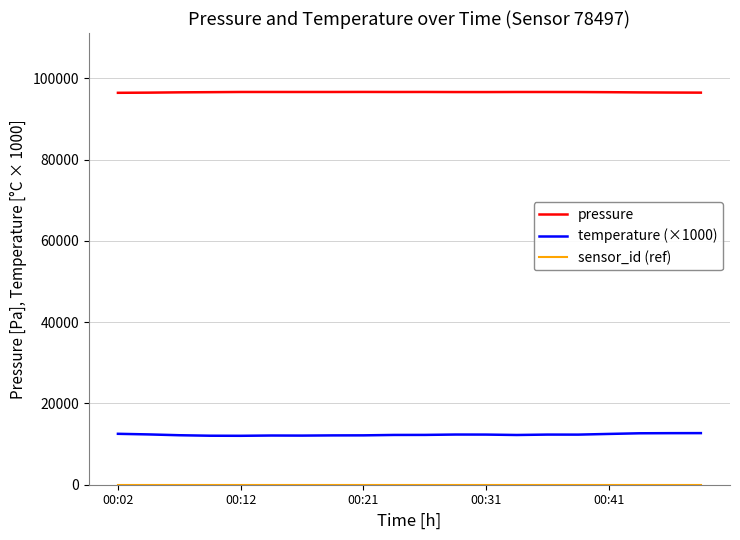

True or false: pressure and temperature (×1000) cross at least once.

False